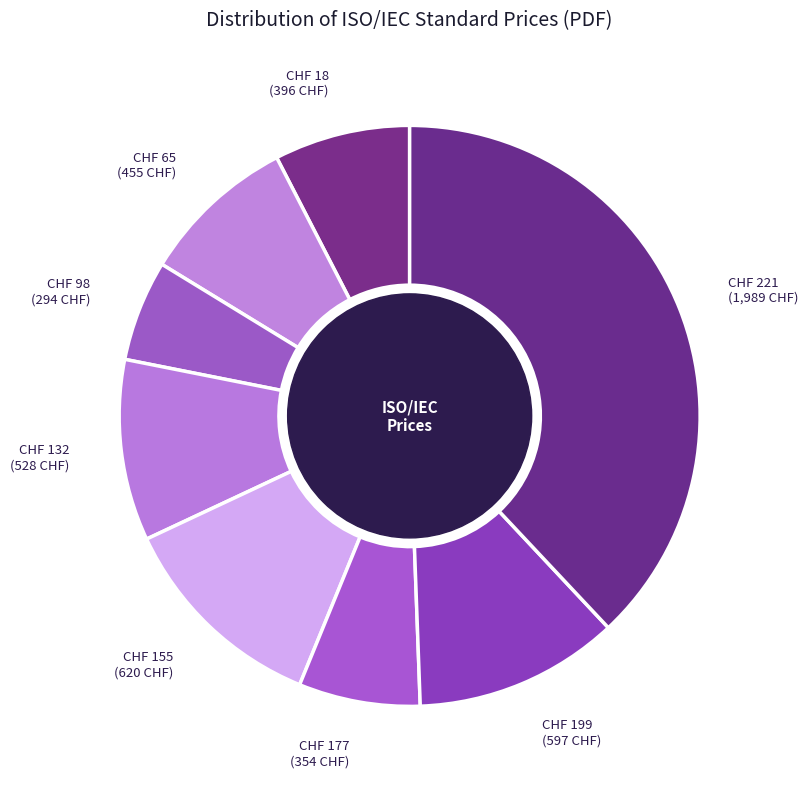

Does any single category account for the majority?

No